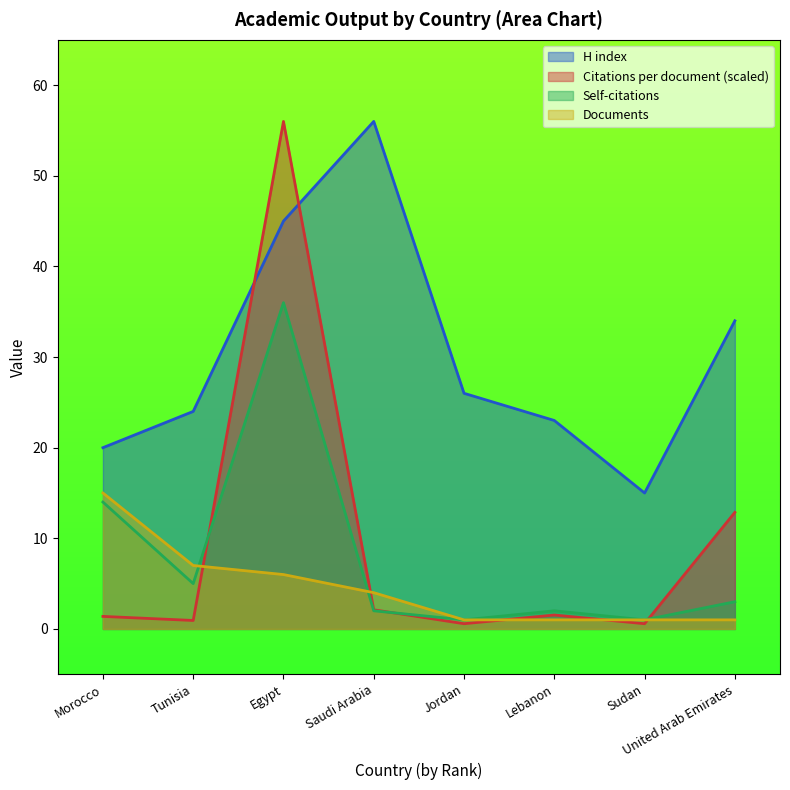

Where do H index and Citations per document first cross each other?

Tunisia and Egypt